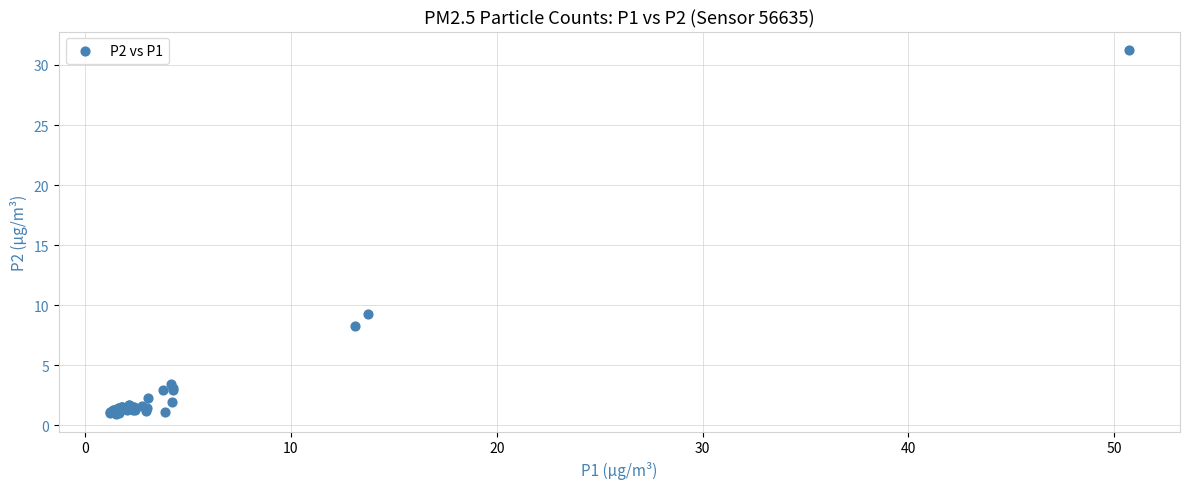

What Y value in the scatter plot is closest to 16?

9.3